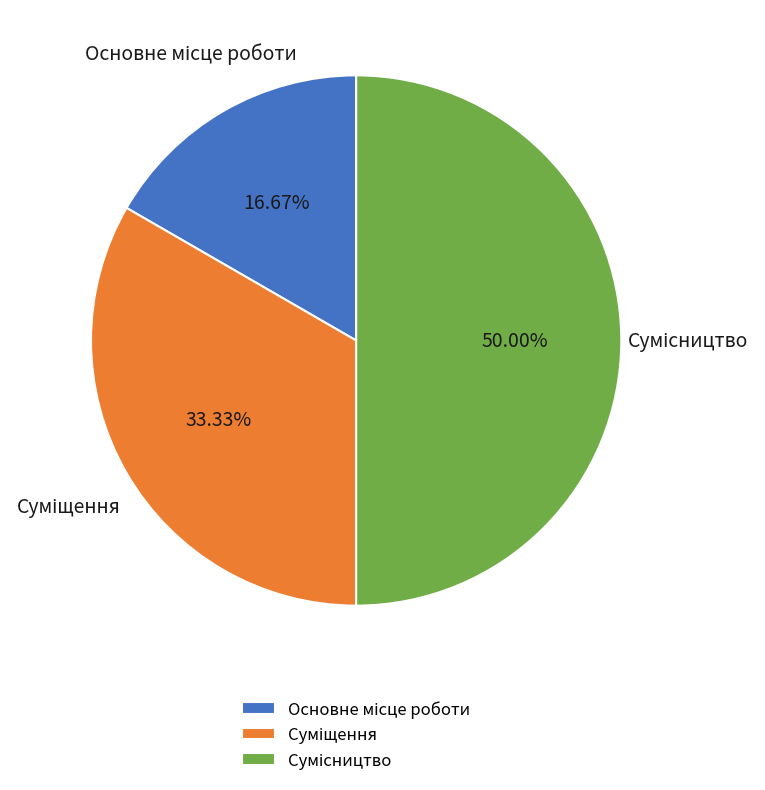

What percentage do Основне місце роботи and Сумісництво together represent?

66.7%